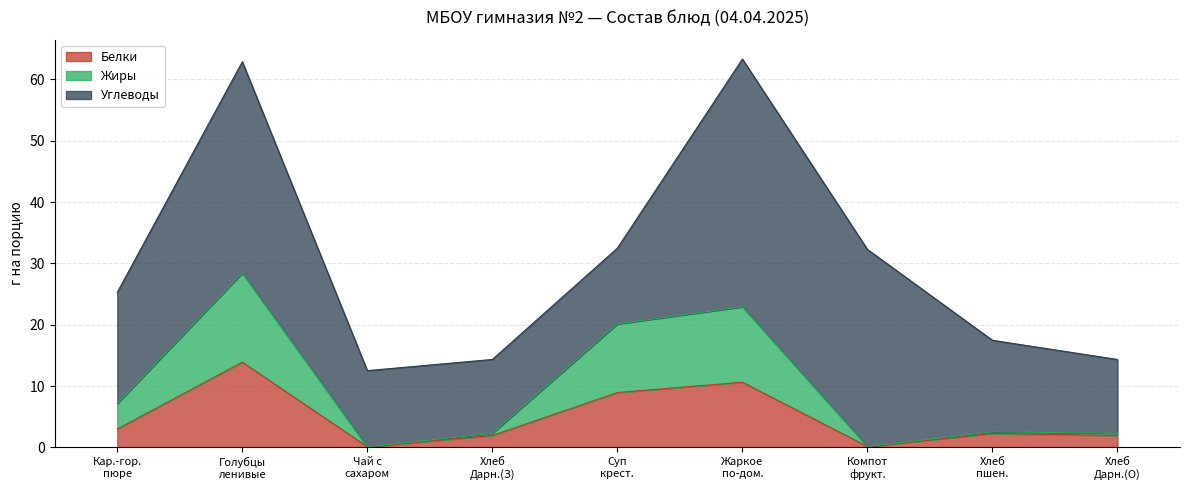

Which label corresponds to the smallest value in the chart?

Чай с сахаром